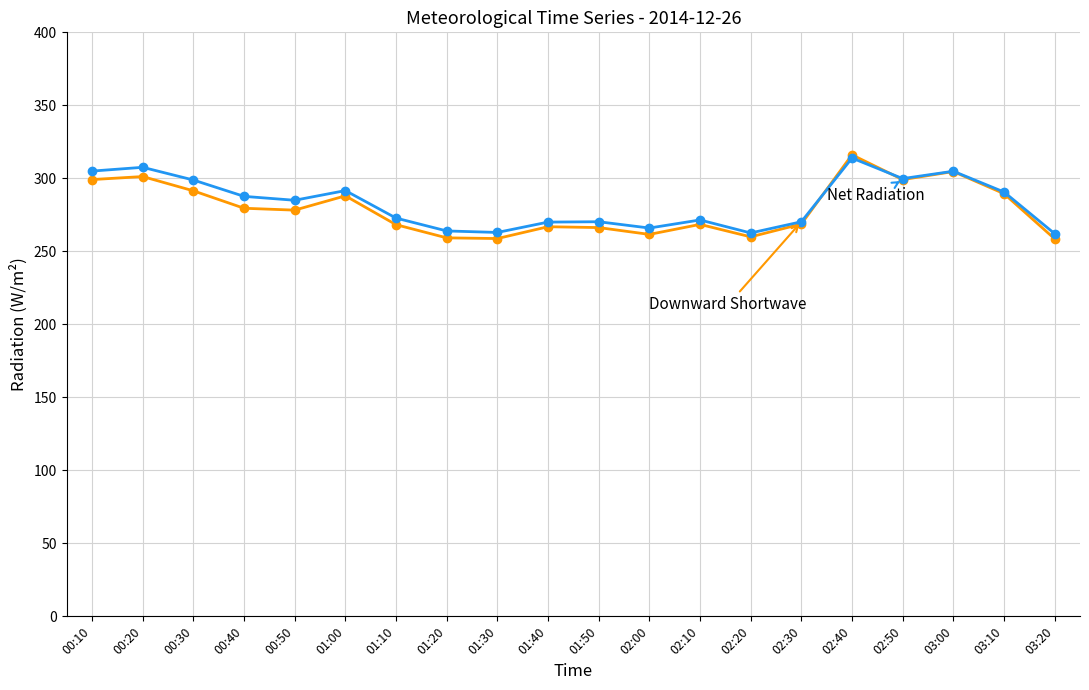

What is the label of the 11th point from the left?

01:50